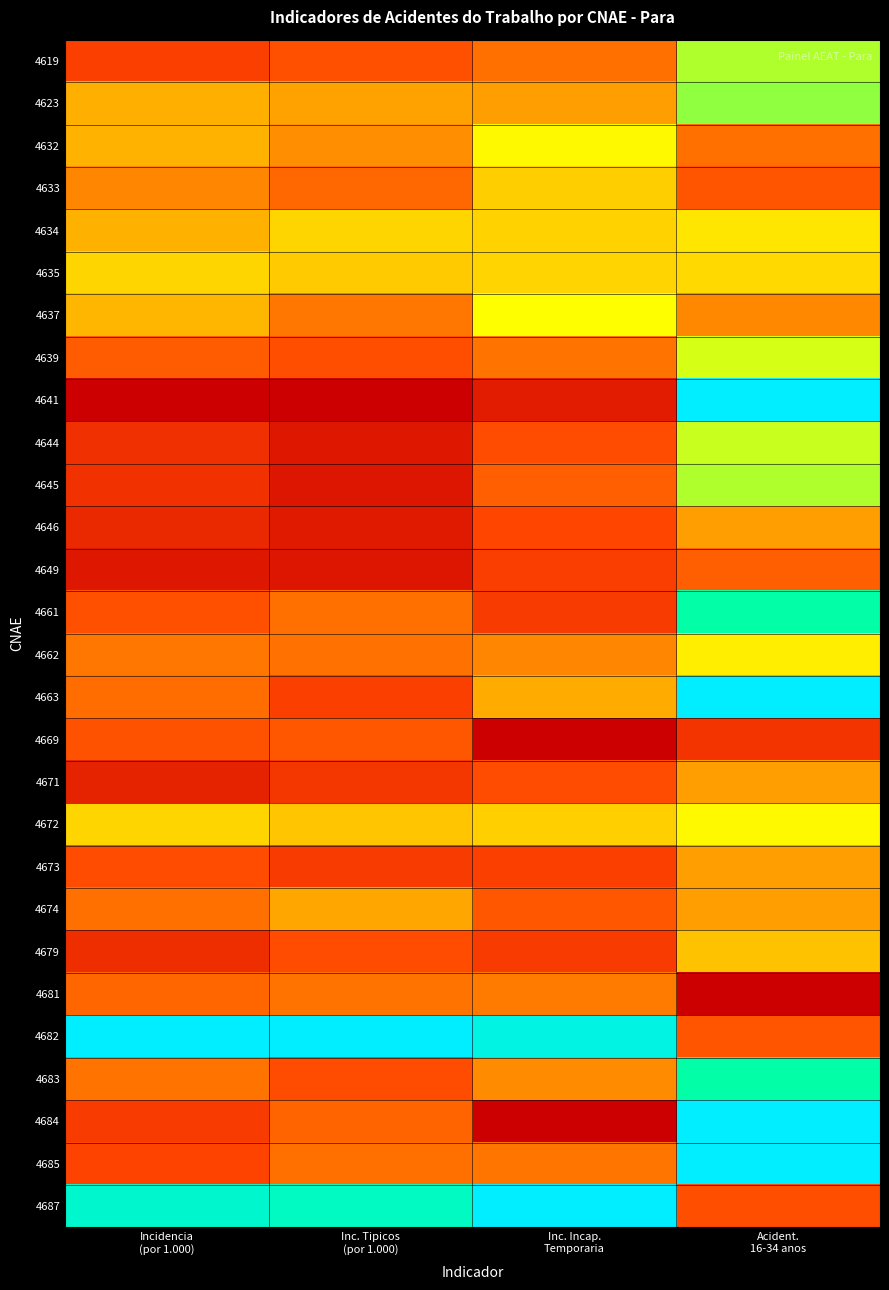

Which series has the widest spread of values?

4641